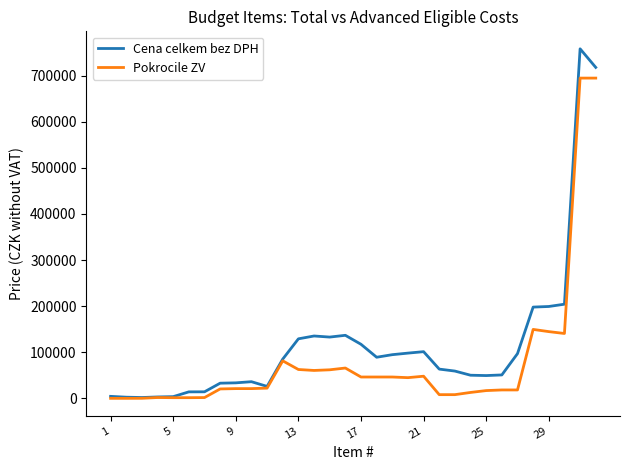

Which series has the largest range (max minus min)?

Cena celkem bez DPH